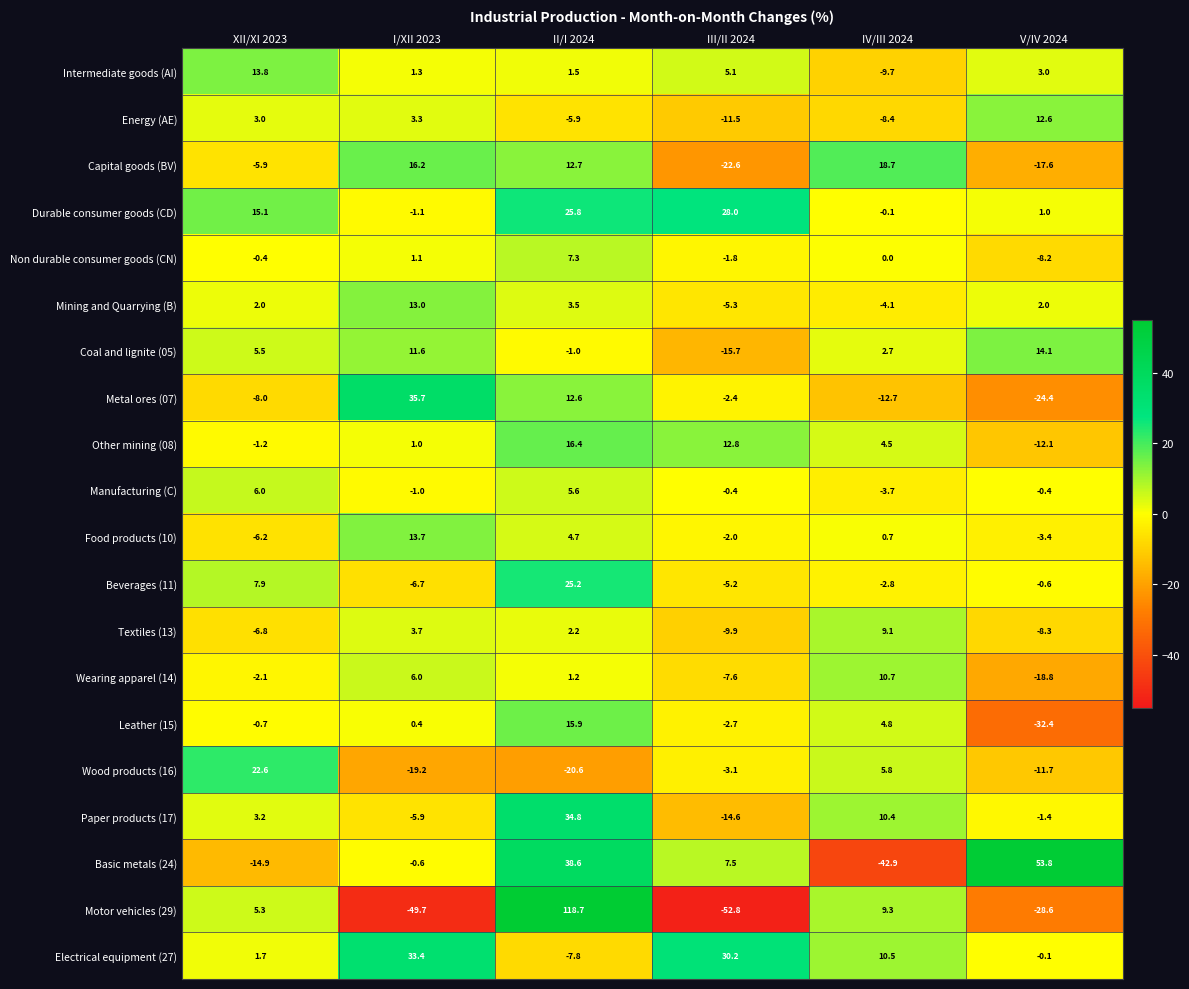

Where does the Textiles (13) series first go above 2?

I/XII 2023